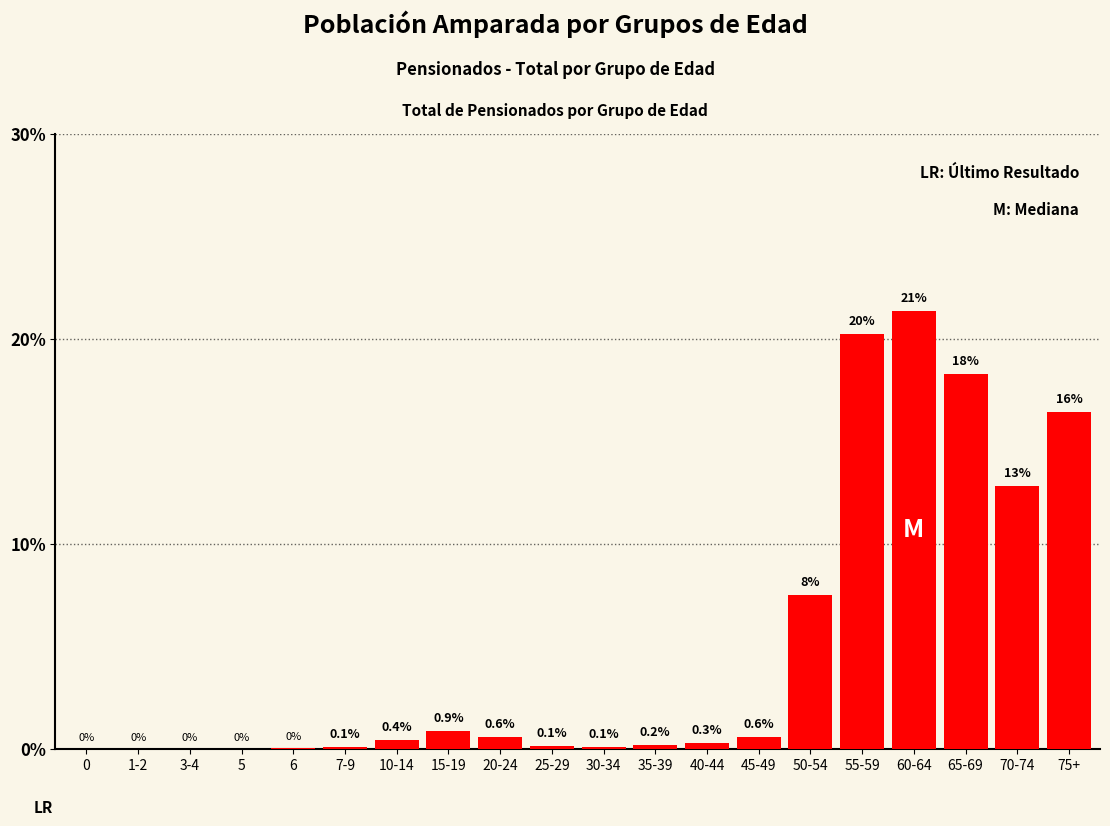

True or false: the data shows 0.0 at 0.

True